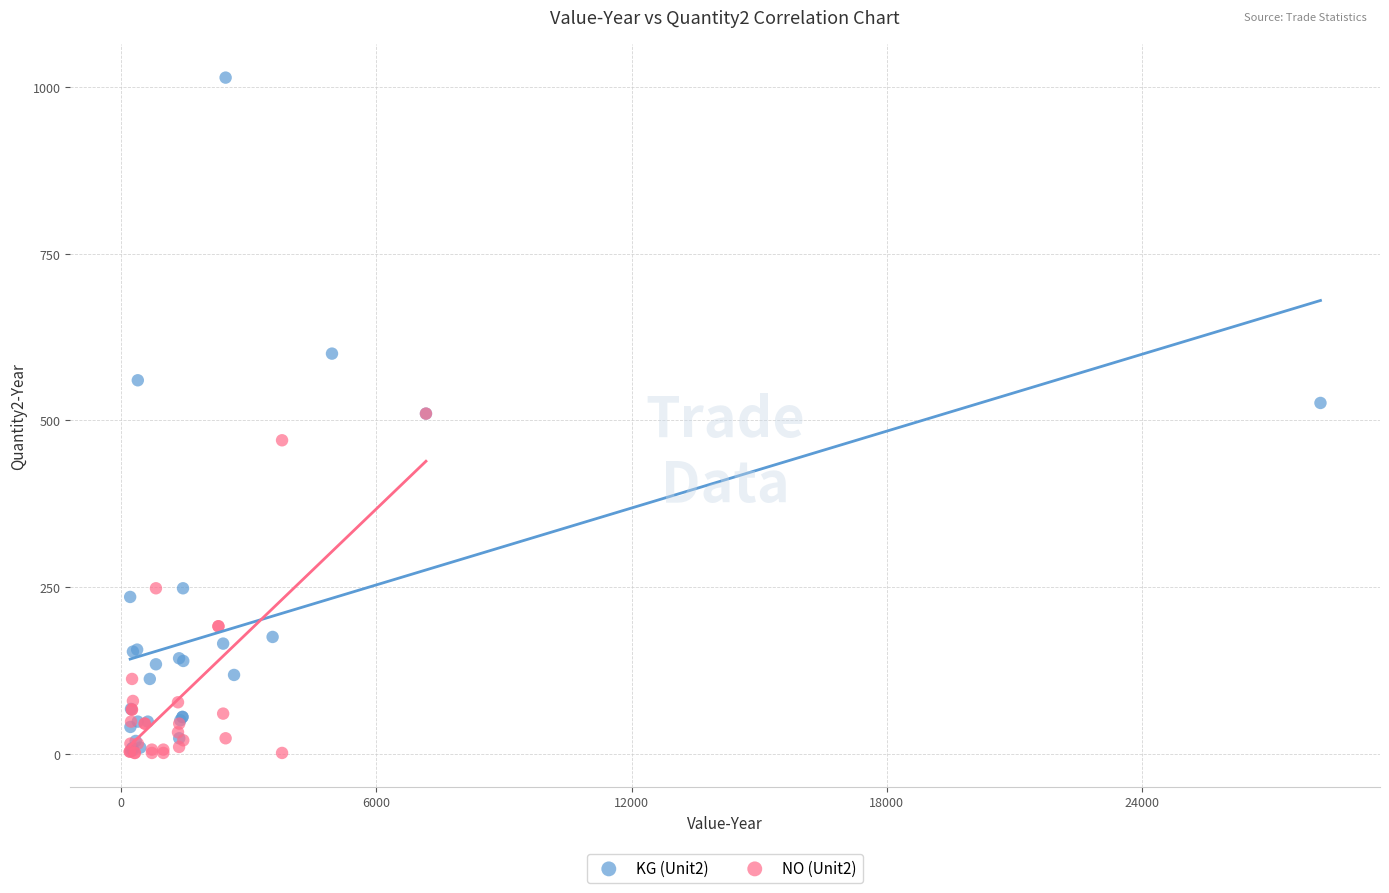

Which series has the widest spread of Y values?

KG (Unit2)